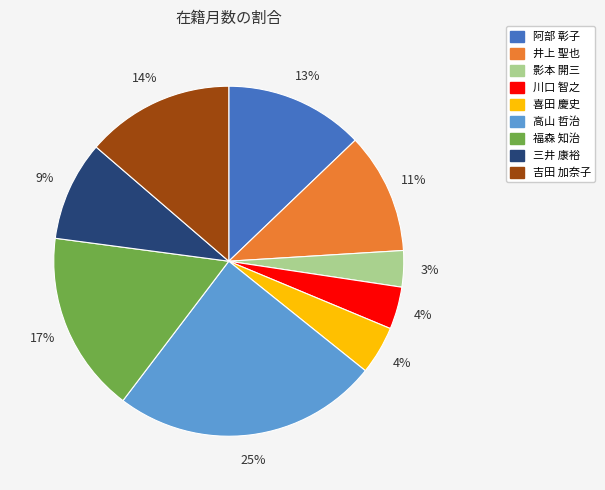

Is there a majority slice in this chart?

No